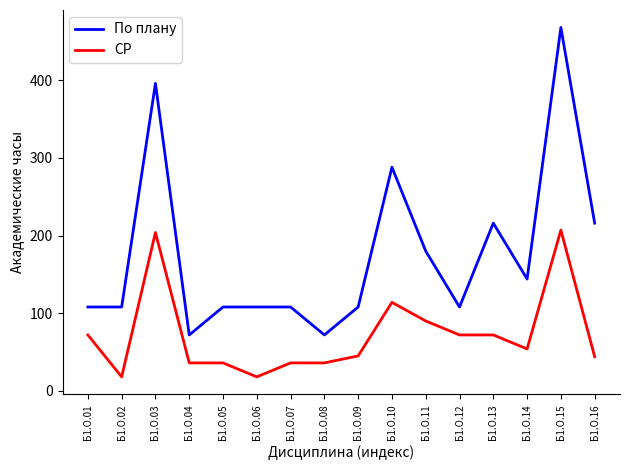

Rank the series at Б1.О.09 from lowest to highest value.

СР, По плану